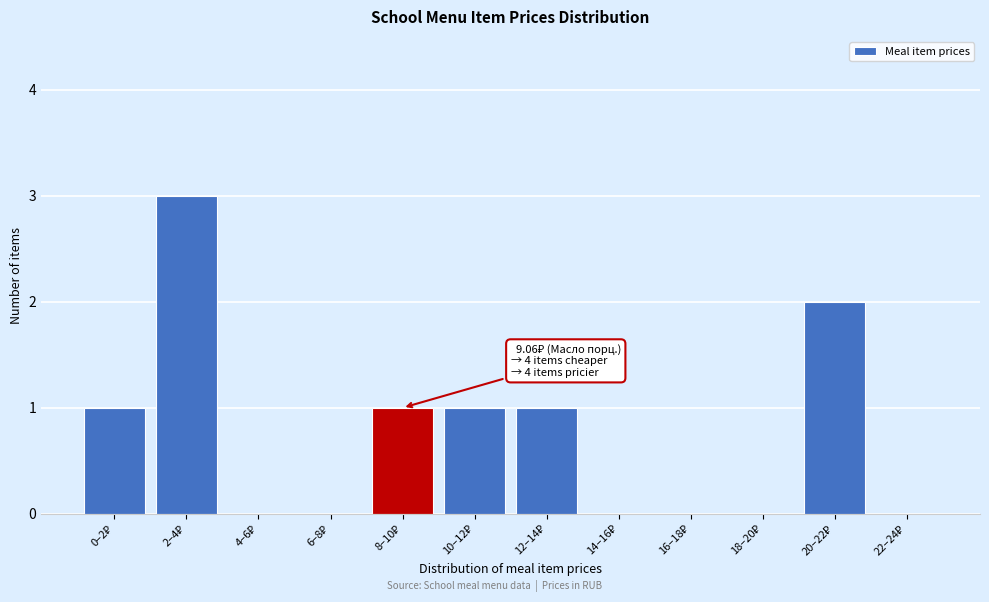

What is the maximum value shown in the chart?

3